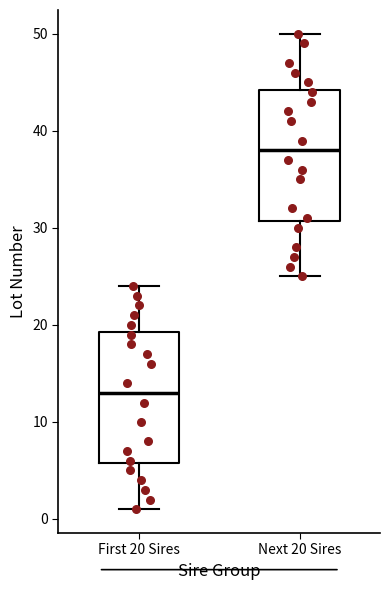

Reading left to right, read every box against the y-axis: the position of its median line, the range the box covers, and the ends of its whiskers. The values are not printed on the chart, so give them approximately, as read against the axis.

First 20 Sires: median 13, box 6 to 19, whiskers 1 to 24
Next 20 Sires: median 38, box 31 to 44, whiskers 25 to 50